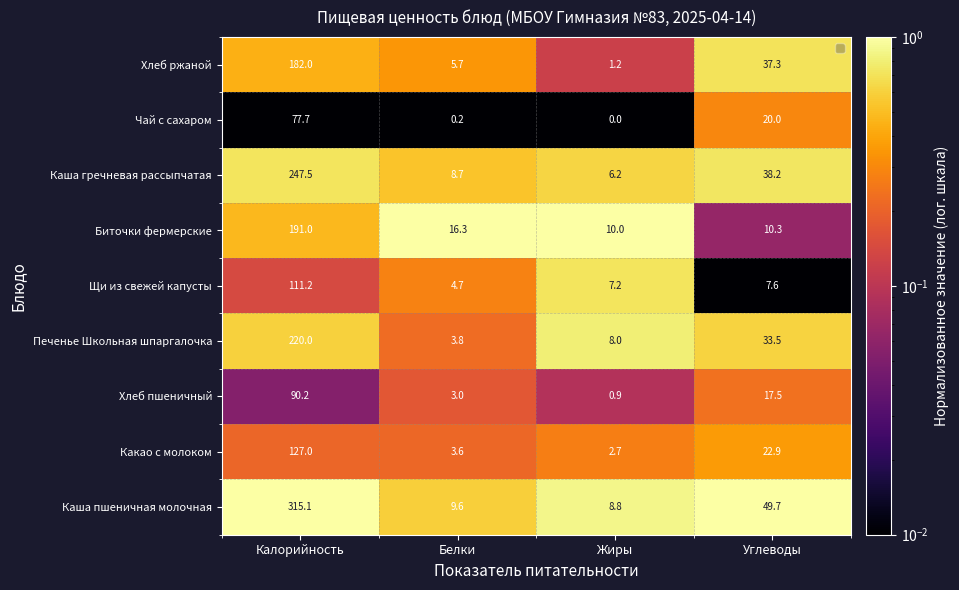

How many values in the Хлеб ржаной series exceed 37?

2